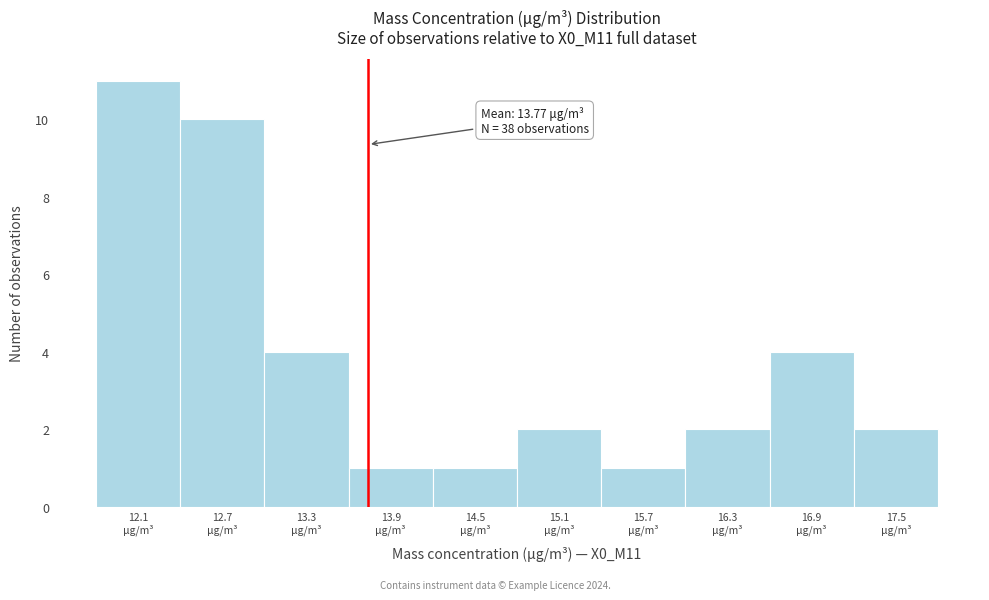

Which range on the x-axis has the tallest bar?

11.8 to 12.4